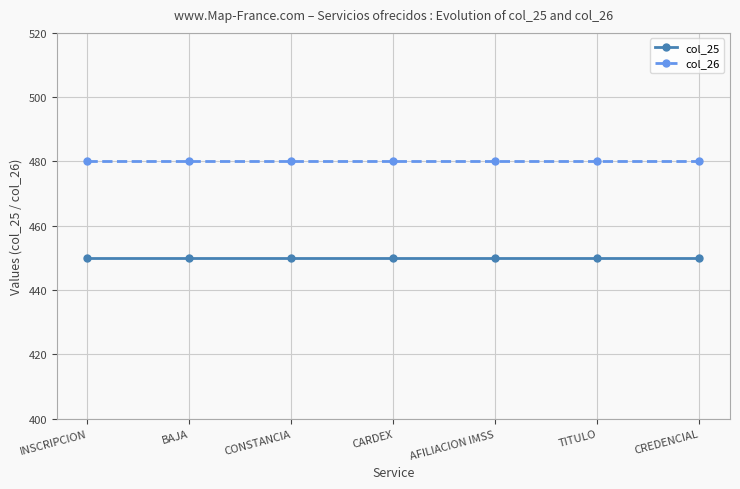

What position from the right is CONSTANCIA?

5